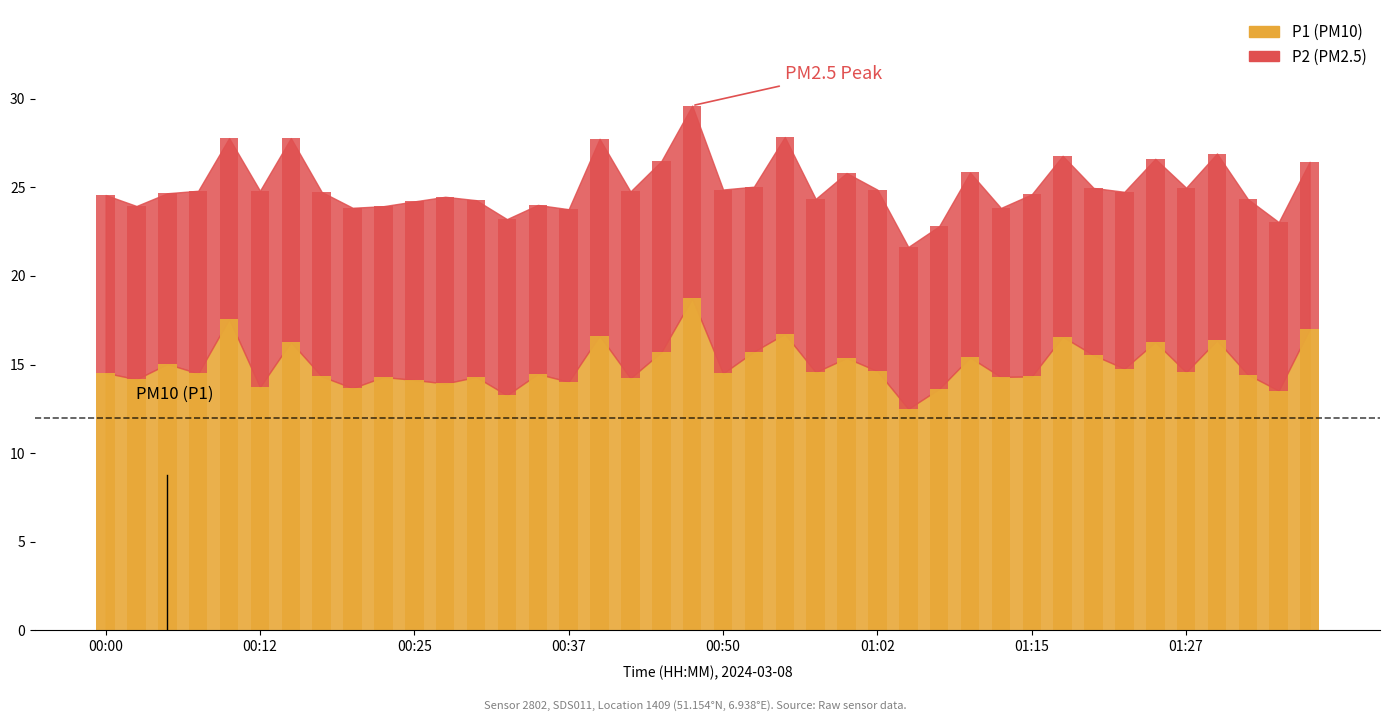

How many data points in P2 are above 10?

23